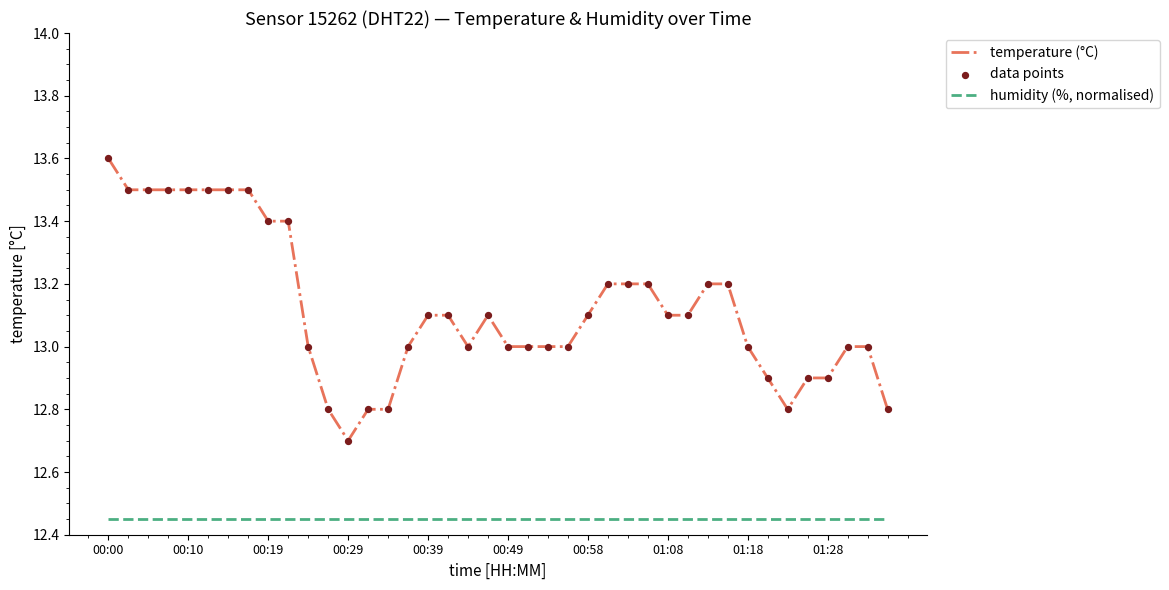

Which series has the largest total across all categories?

temperature (°C)